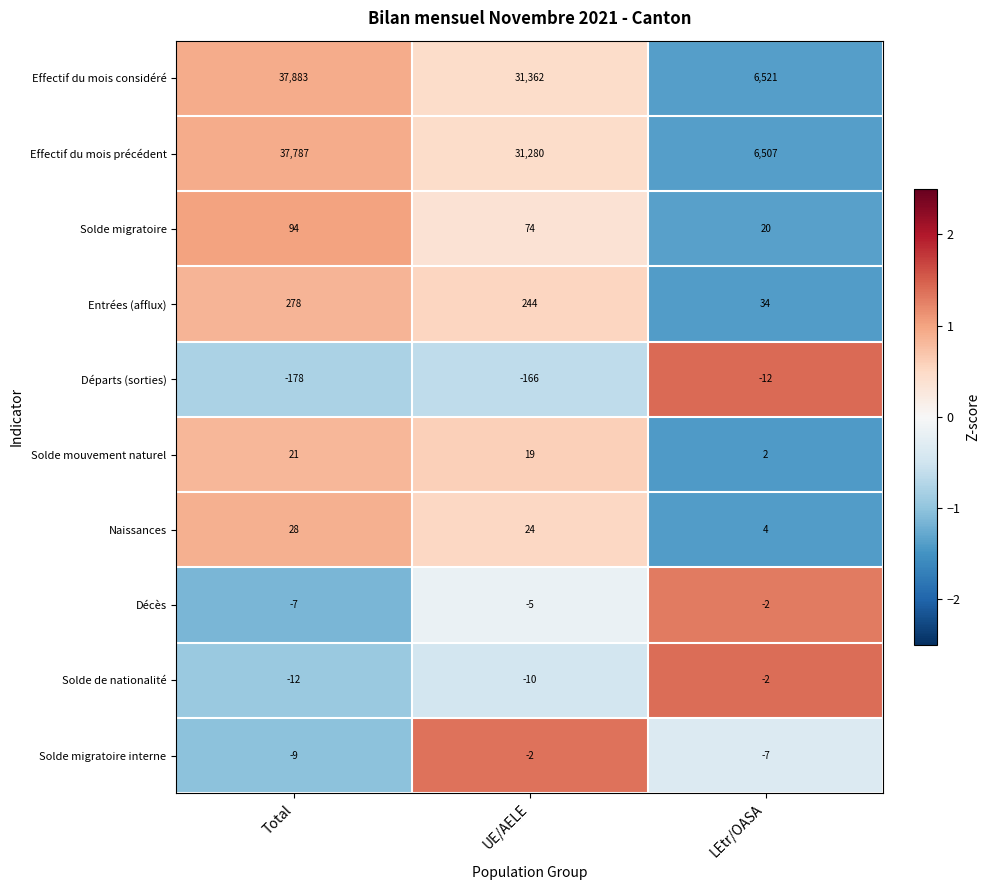

How many data points in Entrées (afflux) are less than 244?

1